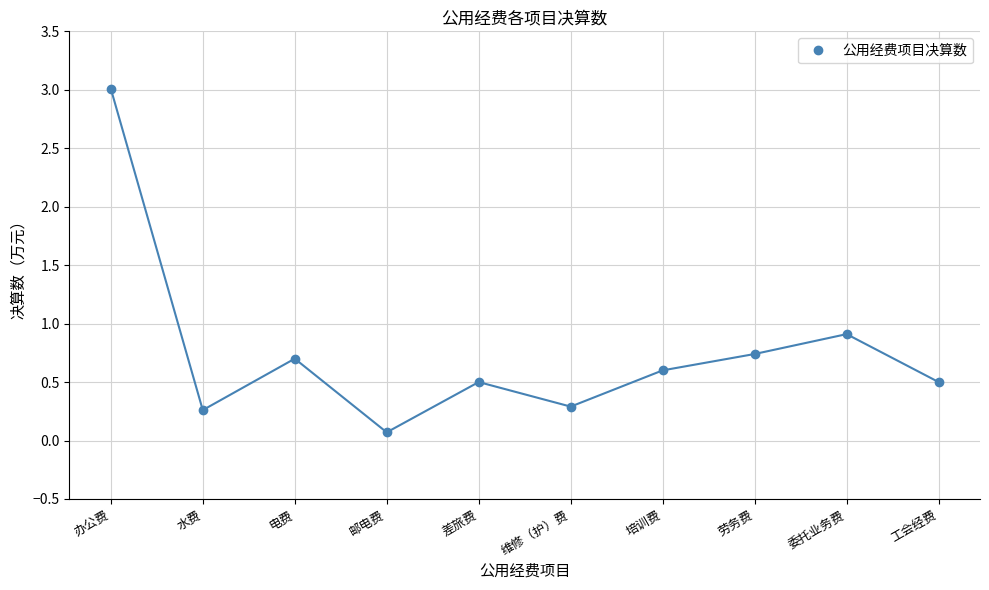

True or false: there are more than 2 points higher than both neighbors.

True